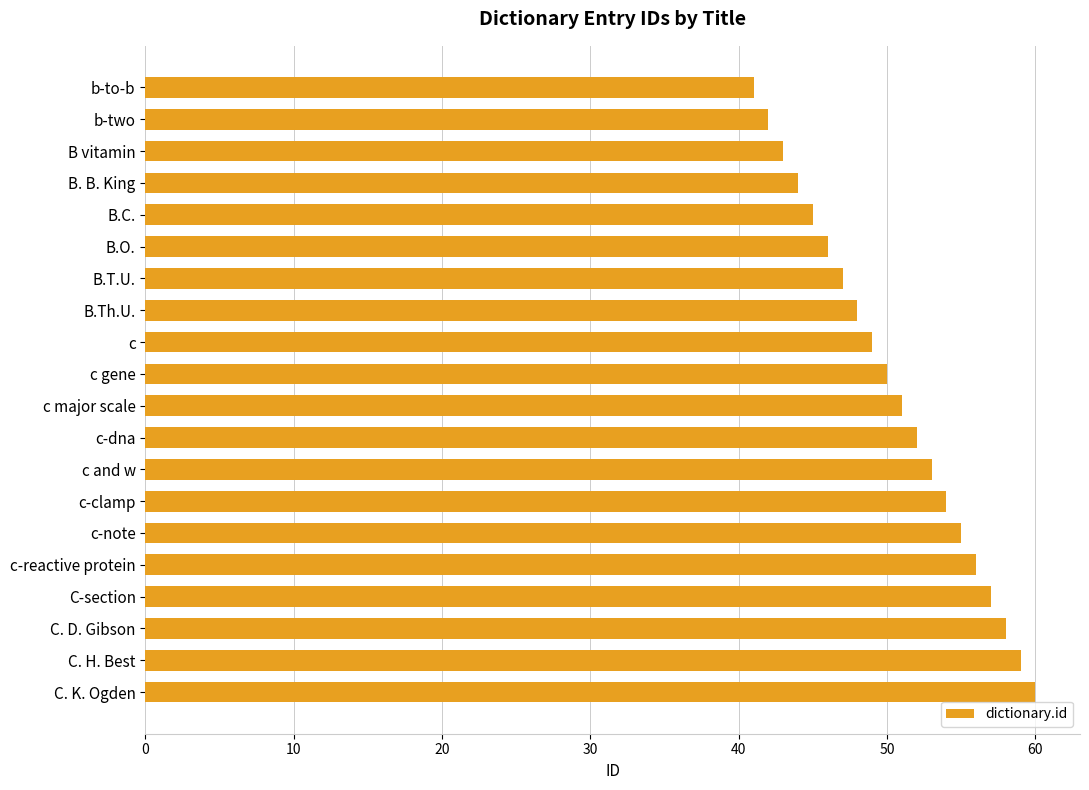

What is the approximate value at b-two, to the nearest 10?

40